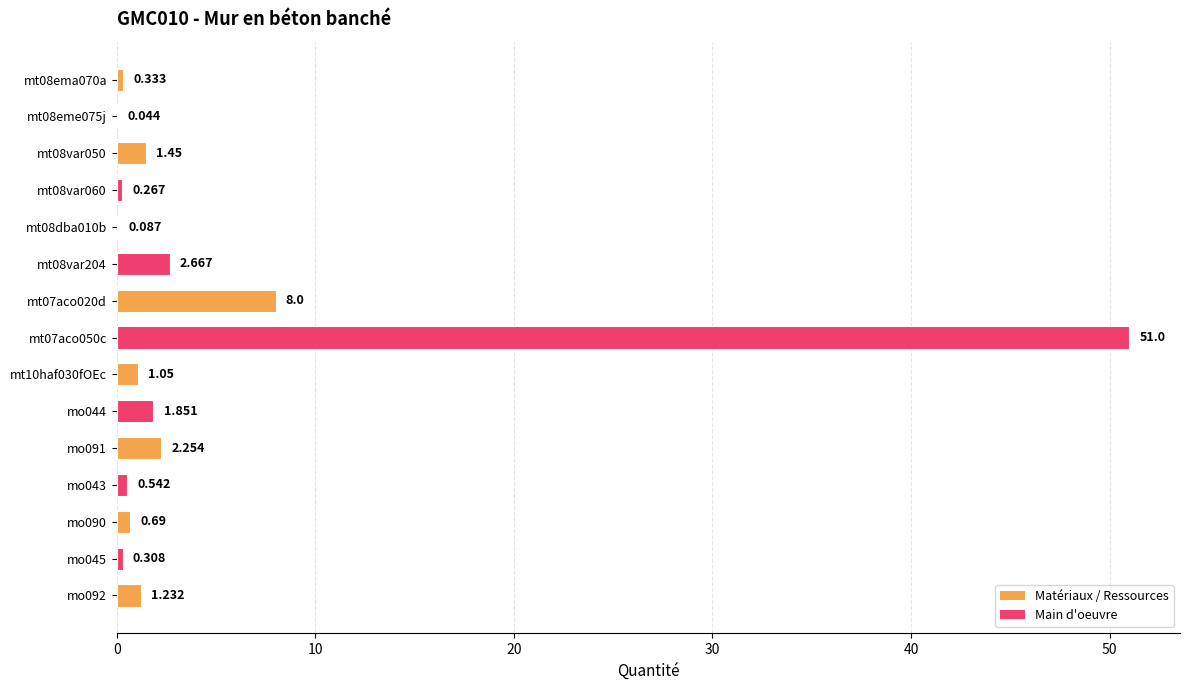

What is the difference between the second highest and second lowest values?

7.9